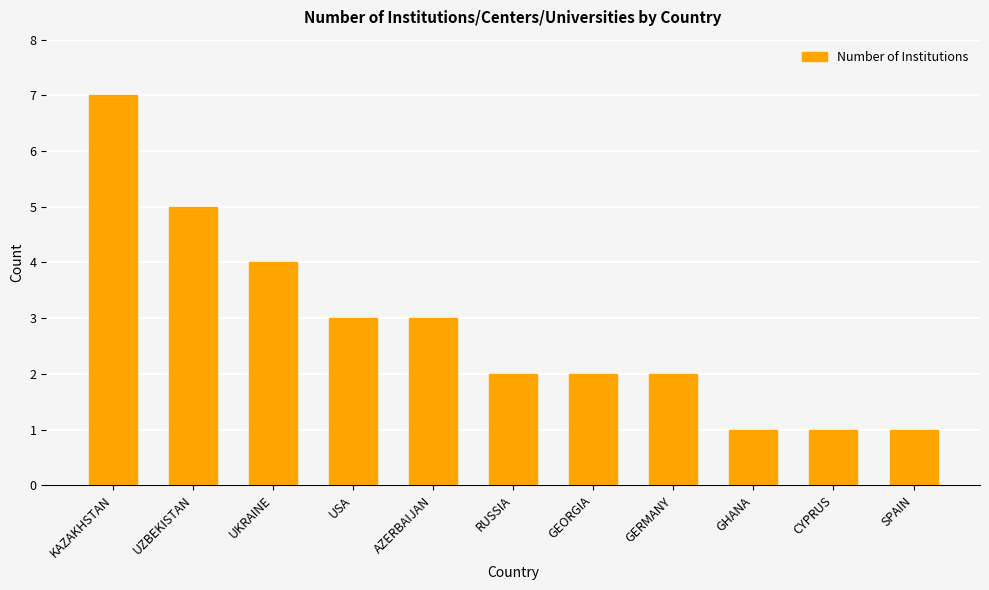

What is the approximate value at KAZAKHSTAN?

7